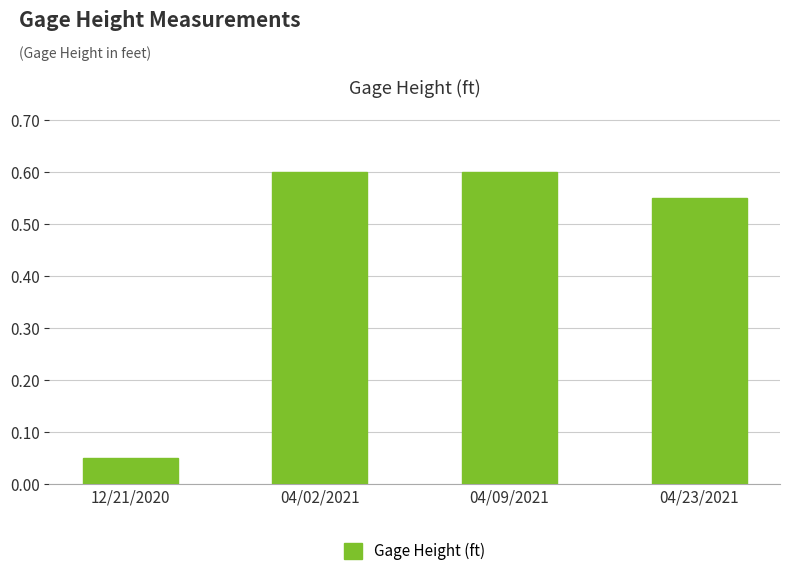

What is the sum of the values at 12/21/2020 and 04/09/2021?

0.7